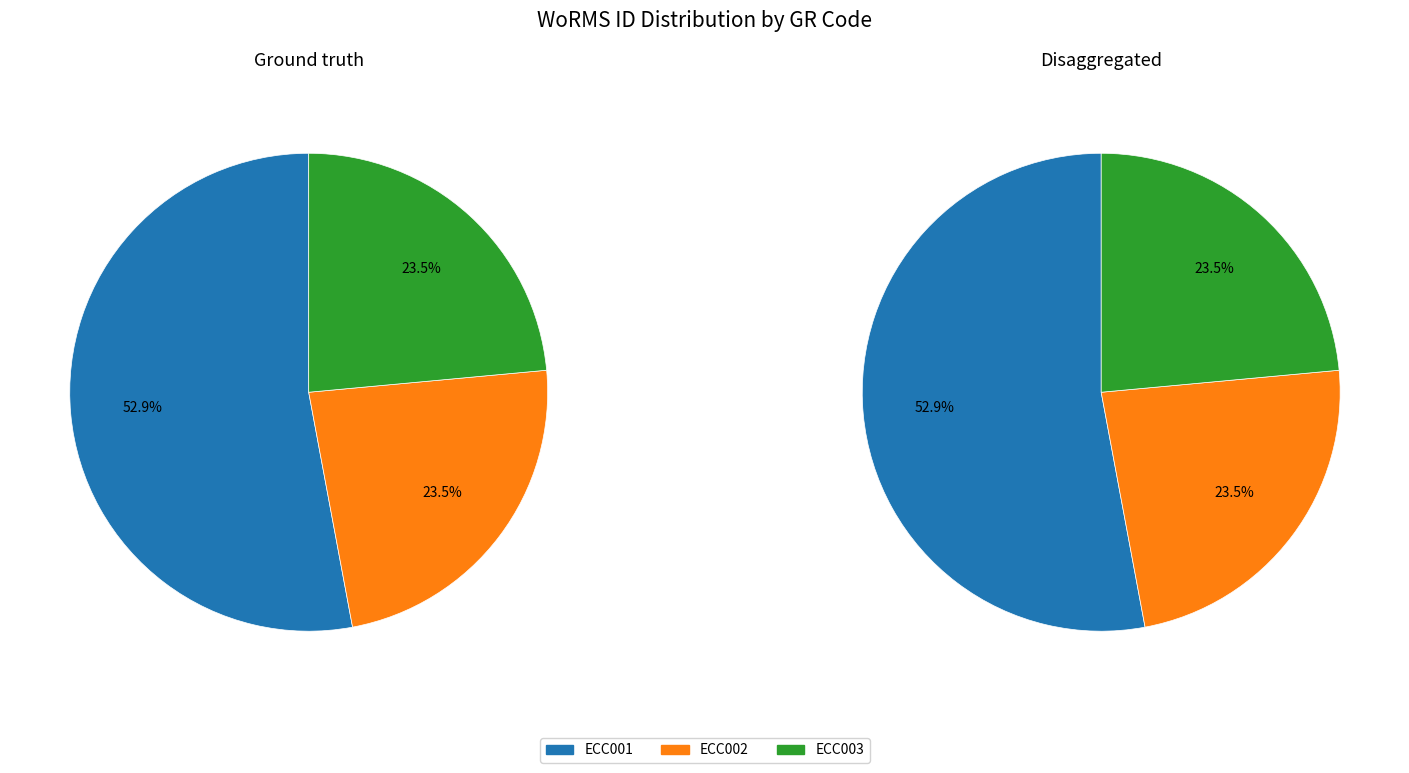

What percentage is NOT represented by ECC001?

47.1%